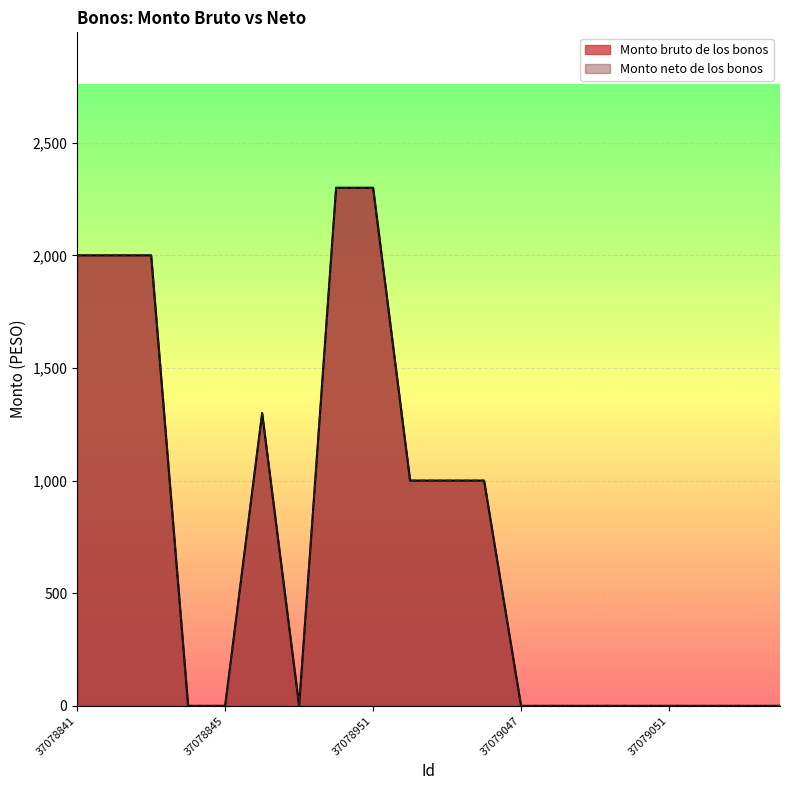

Which series has the widest spread of values?

Monto bruto de los bonos